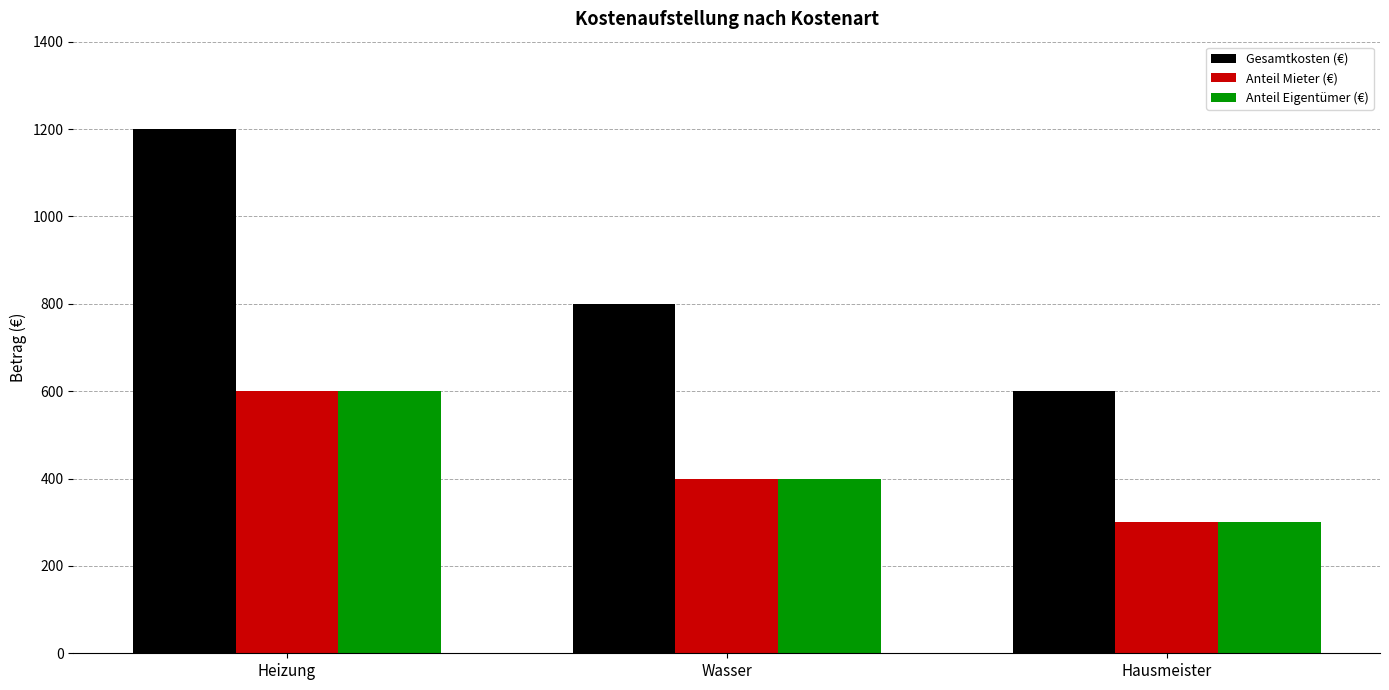

Which category has the highest value across all series?

Heizung